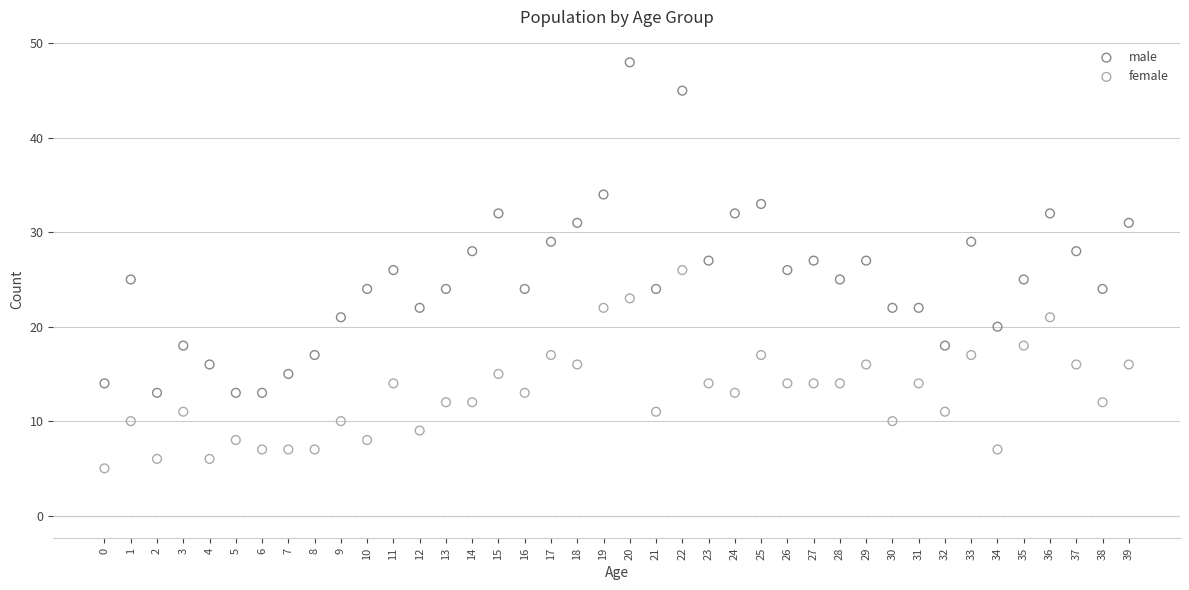

Which series contains the highest Y value?

male